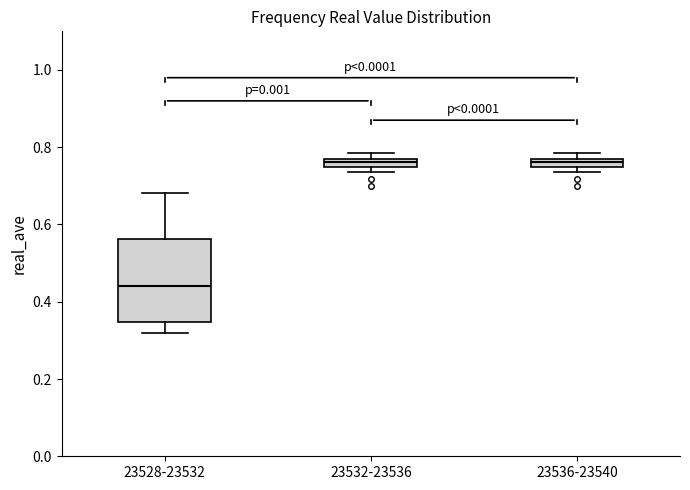

Where is the lower edge of the box for 23528-23532 on the y-axis? The values are not printed on the chart, so give them approximately, as read against the axis.

0.34